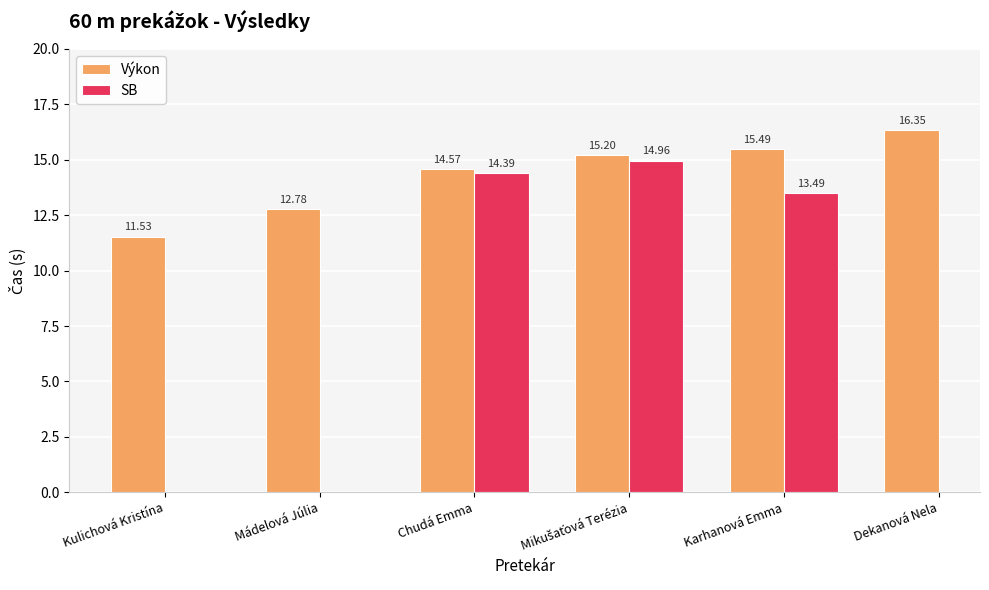

At how many categories does at least one series exceed 13?

4